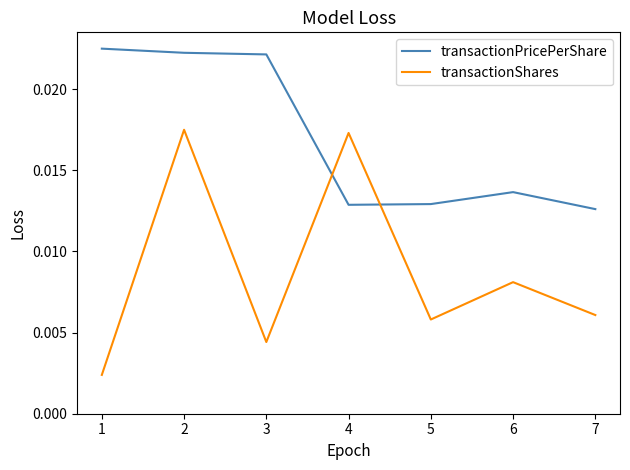

Where is the first local minimum for transactionShares?

3